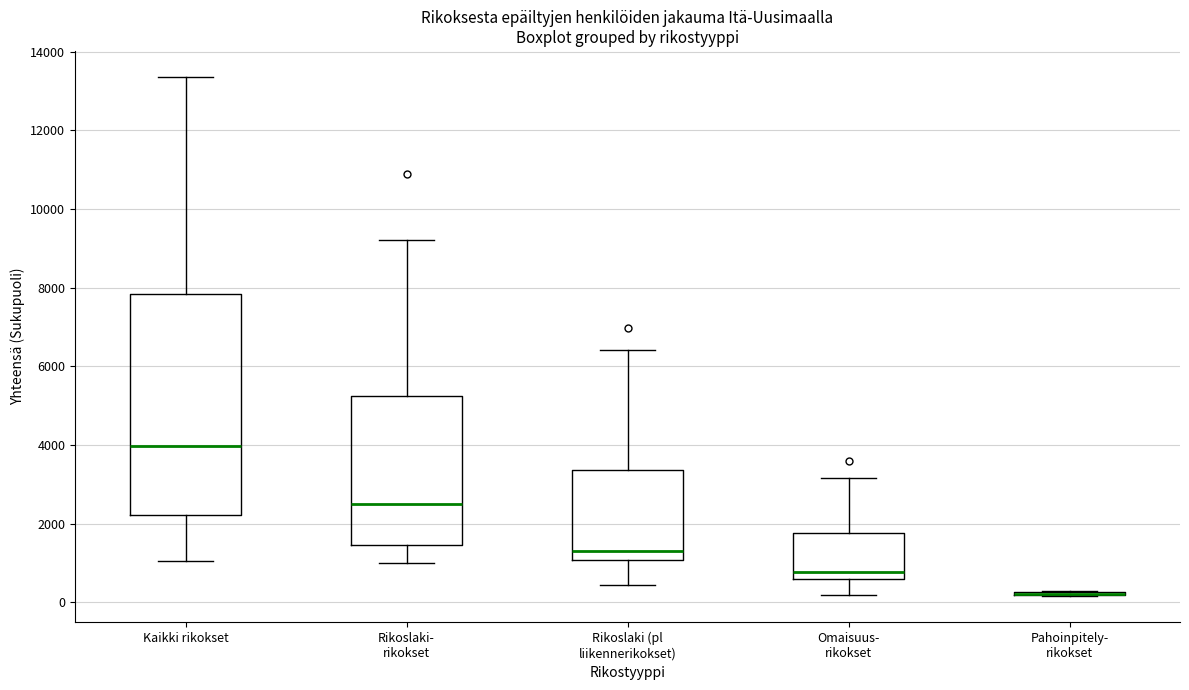

Comparing the boxes themselves (not the whiskers), which one is the tallest?

Kaikki rikokset